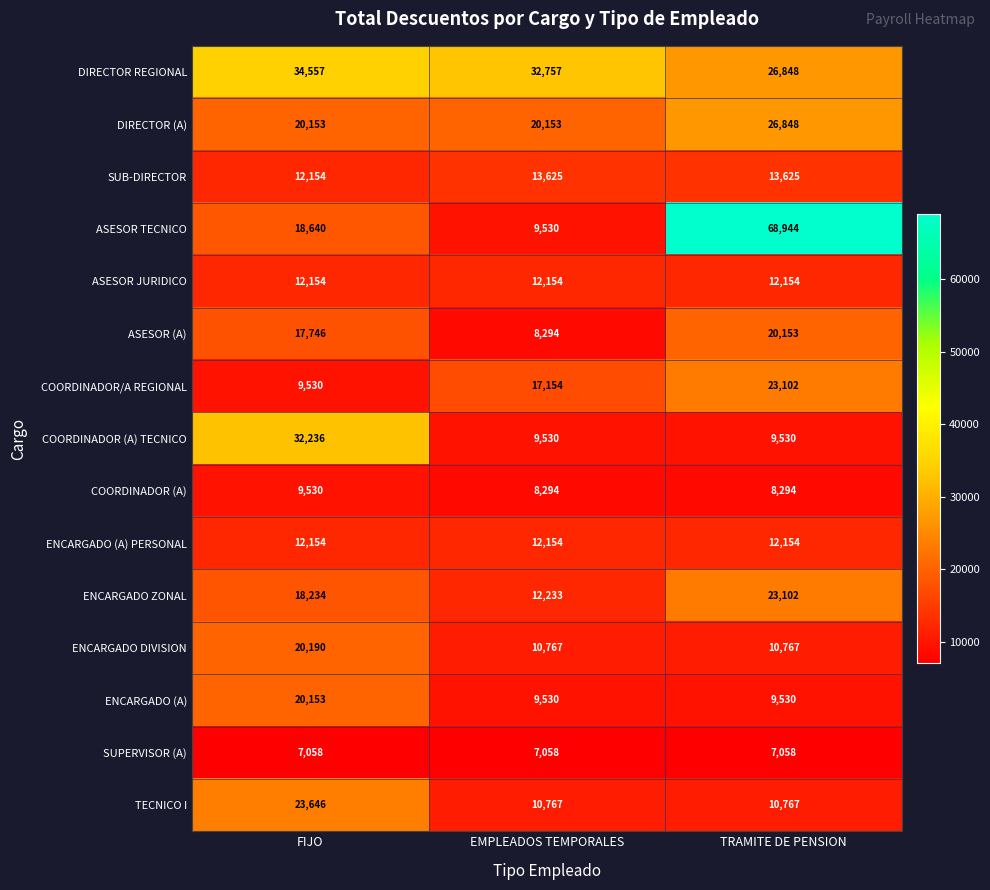

True or false: ASESOR JURIDICO has a value of 21472 at FIJO.

False